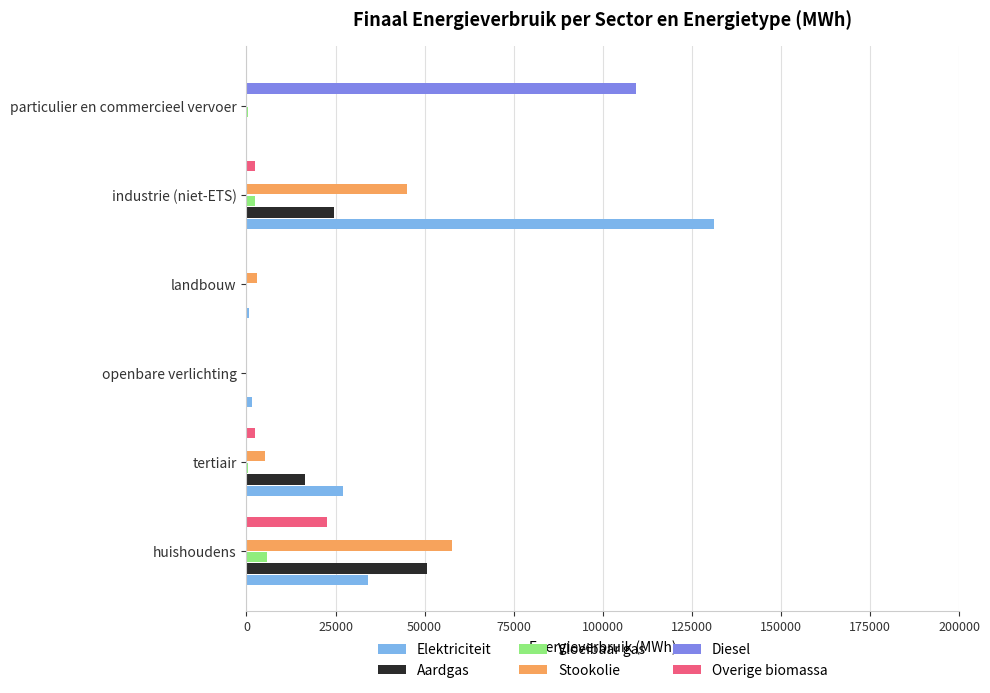

Is it true that Stookolie equals 0.0 at openbare verlichting?

True